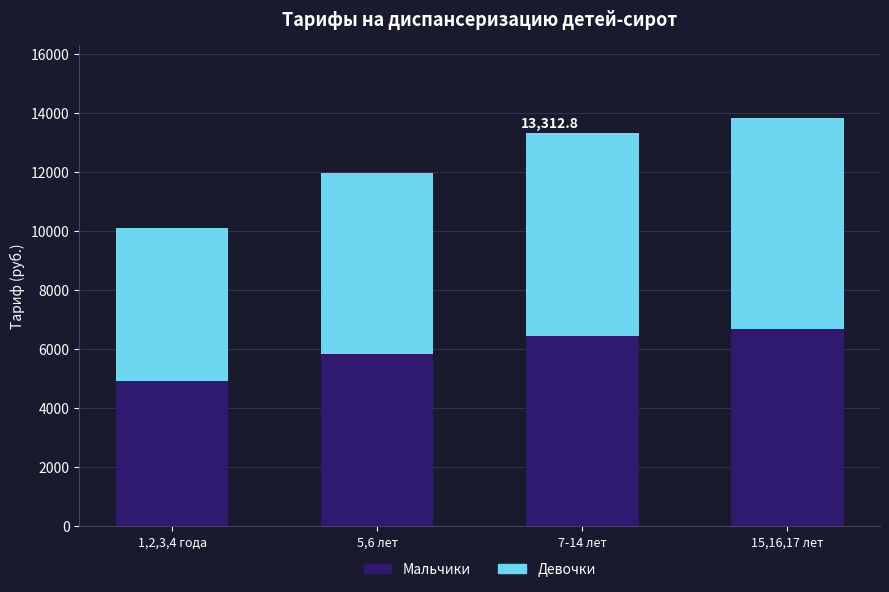

What is the total value across all series at 7-14 лет?

13312.8